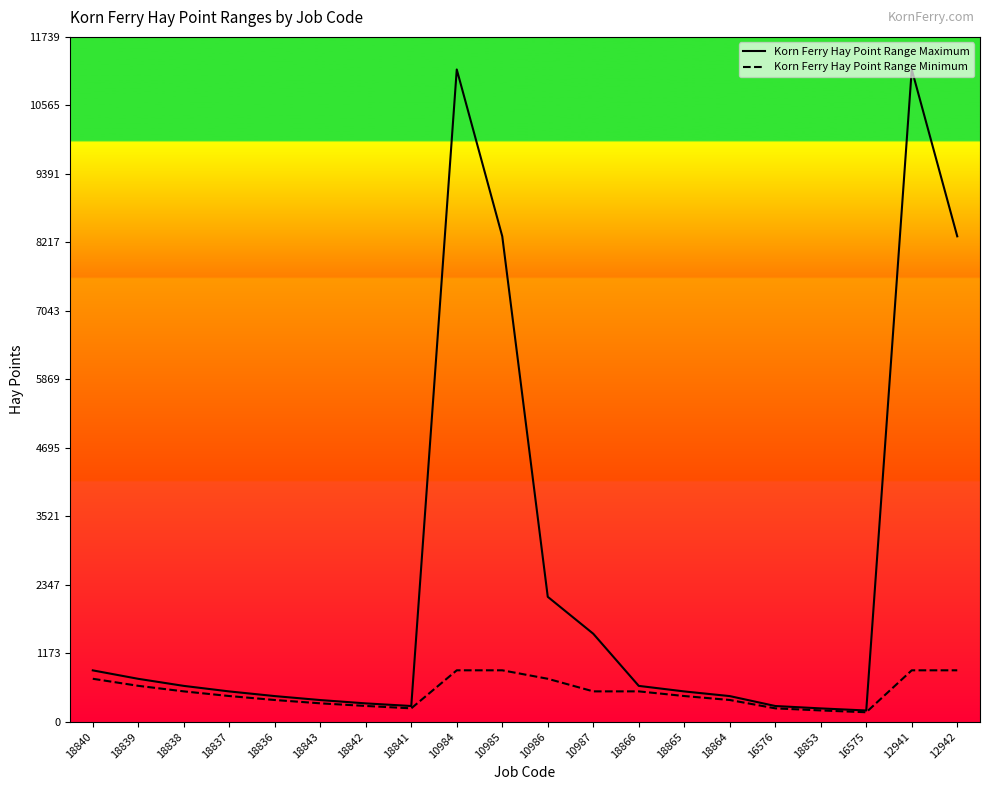

Reading left to right, extract all data points from this chart.

Korn Ferry Hay Point Range Maximum: 879	734	613	518	438	370	313	268	11180	8320	2140	1507	613	518	438	268	227	191	11180	8320
Korn Ferry Hay Point Range Minimum: 735	614	519	439	371	314	269	228	880	880	735	519	519	439	371	228	192	161	880	880